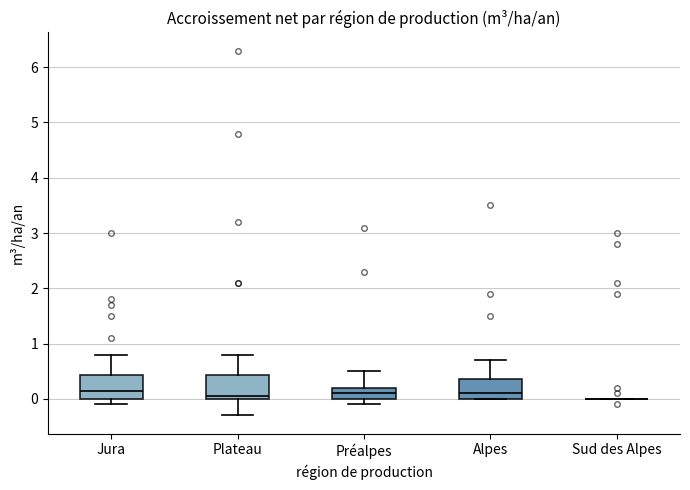

Reading left to right, read every box against the y-axis: the position of its median line, the range the box covers, and the ends of its whiskers. The values are not printed on the chart, so give them approximately, as read against the axis.

Jura: median 0.2, box 0.0 to 0.4, whiskers -0.1 to 0.8
Plateau: median 0.1, box 0.0 to 0.4, whiskers -0.3 to 0.8
Préalpes: median 0.1, box 0.0 to 0.2, whiskers -0.1 to 0.5
Alpes: median 0.1, box 0.0 to 0.4, whiskers 0.0 to 0.7
Sud des Alpes: box collapsed to a line at 0.0, whiskers 0.0 to 0.0